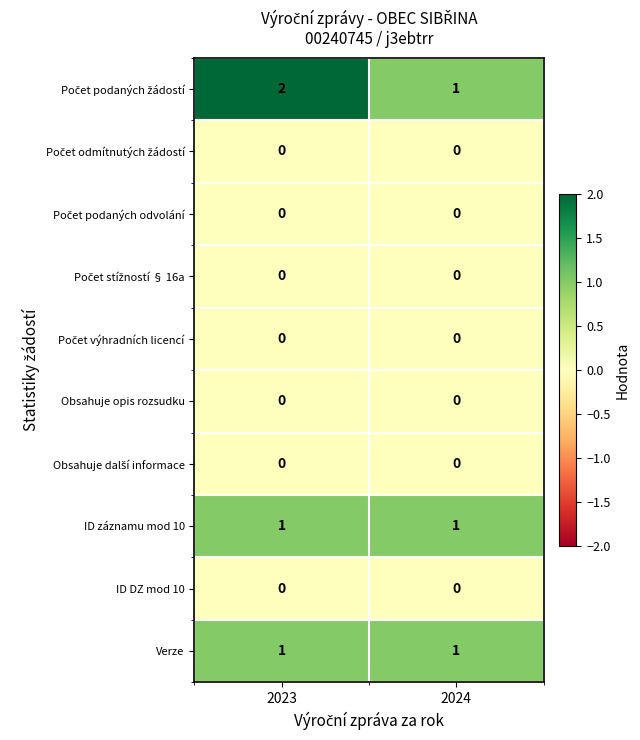

The ID DZ mod 10 series shows 0 at 2024. True or false?

True